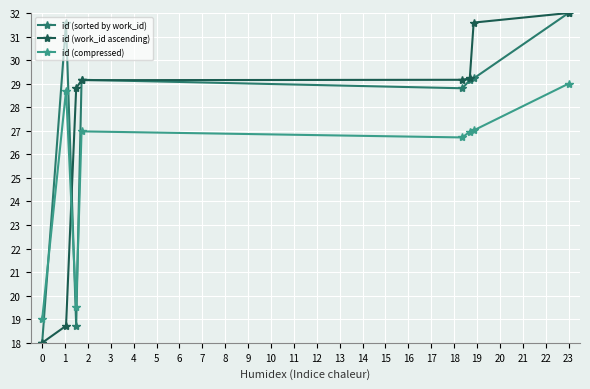

True or false: id (compressed) and id (work_id ascending) cross at least once.

True